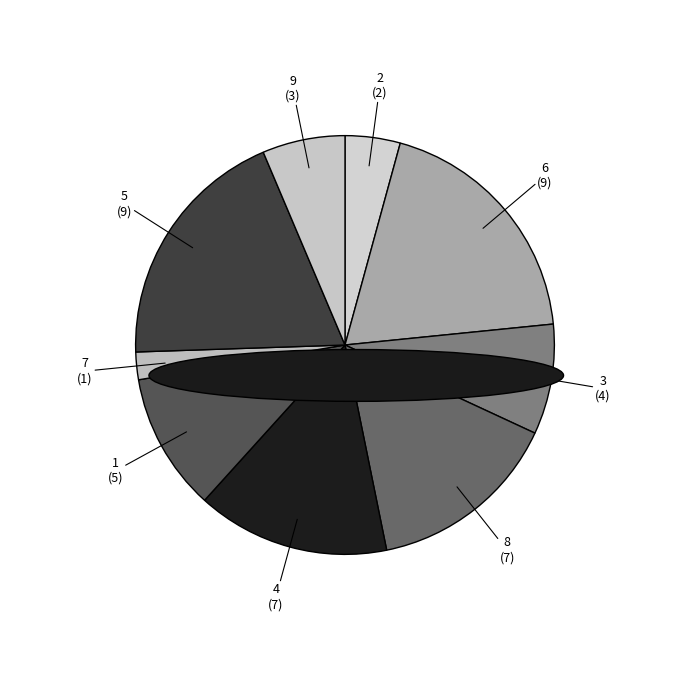

Does 9 represent more than half of the total?

No